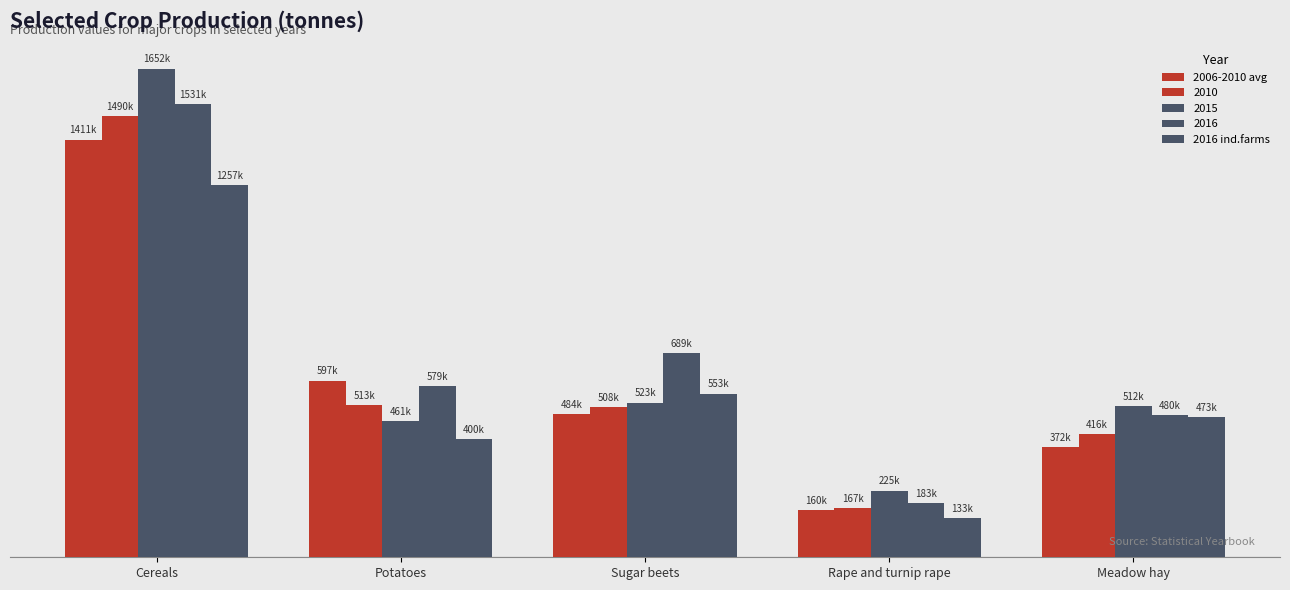

What is the value of the 2006-2010 avg bar at the 2nd from the left?

597152